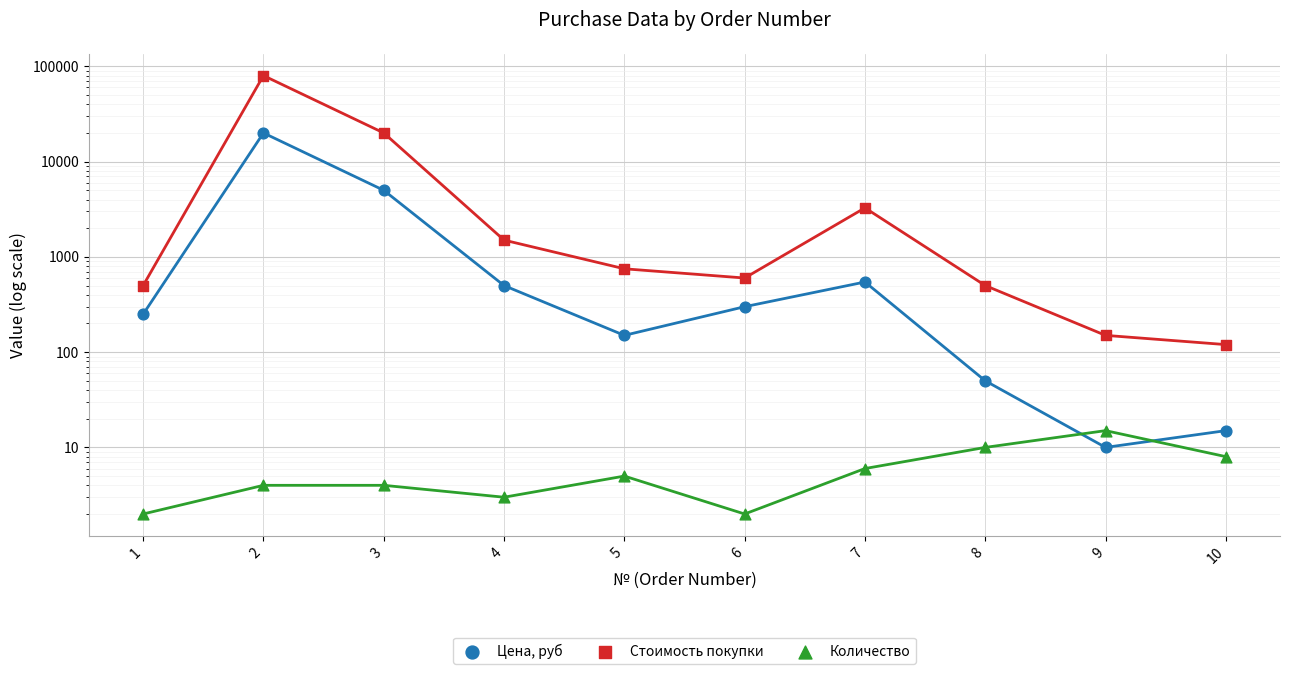

Which series has the widest spread of Y values?

Стоимость покупки